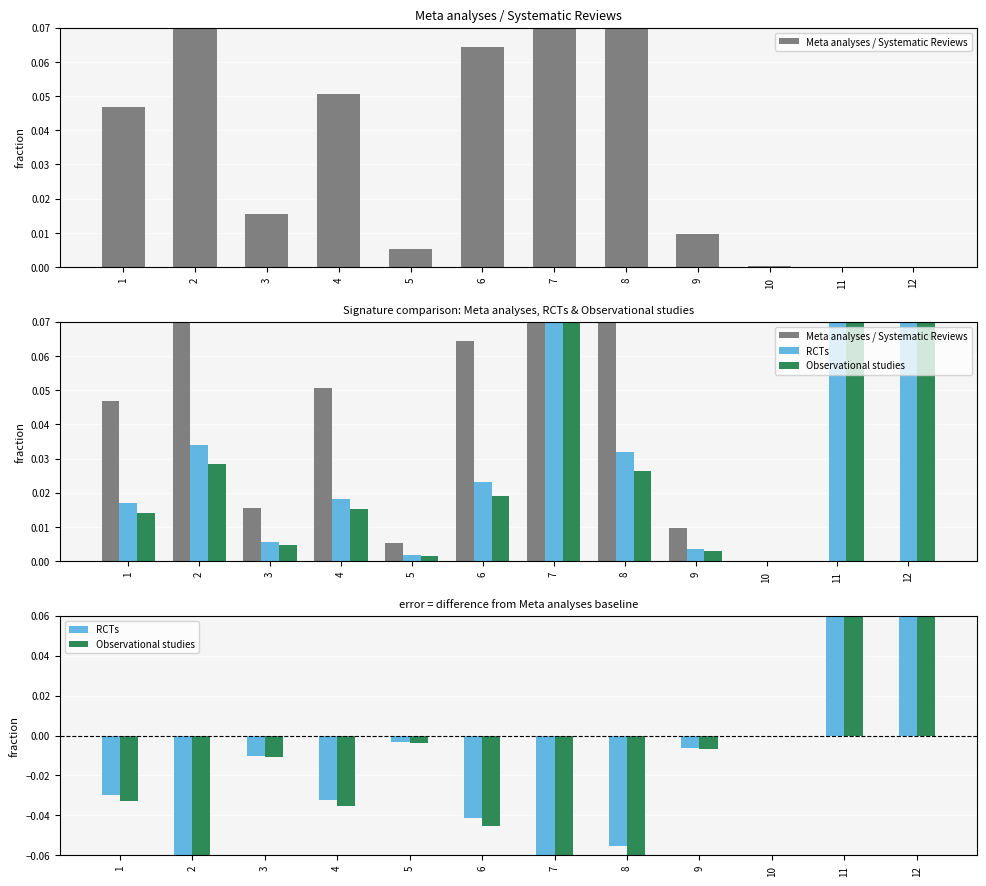

Which series changed the most between 4 and 12?

RCTs